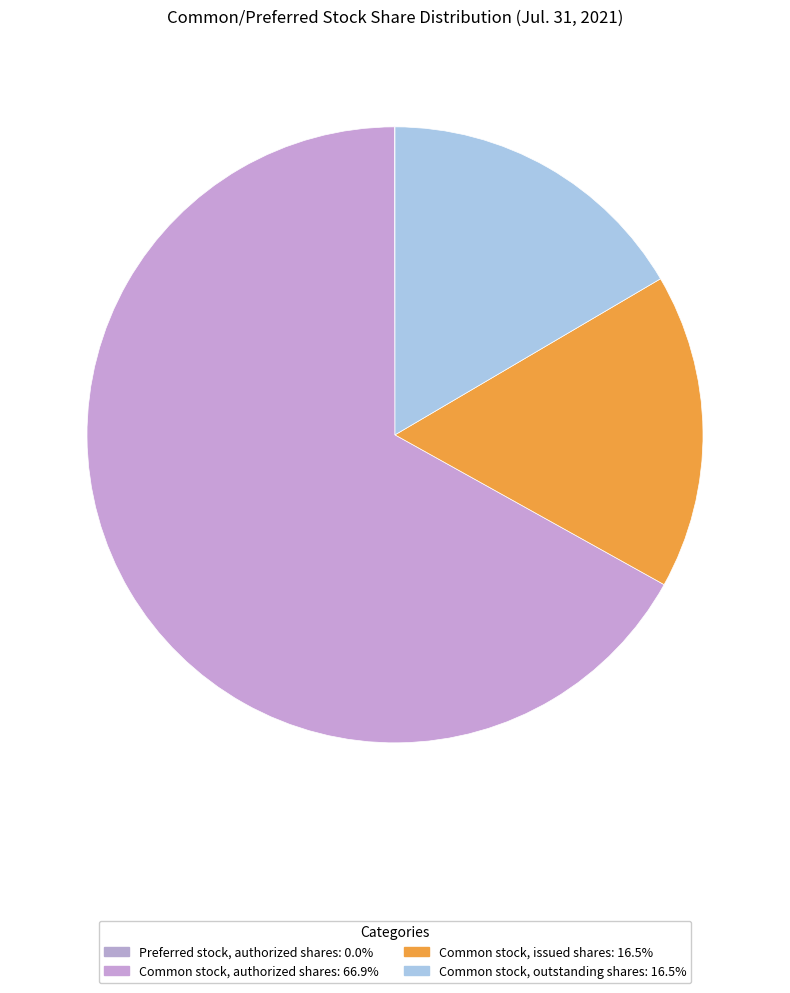

Which slice represents more than half of the pie?

Common stock, authorized shares